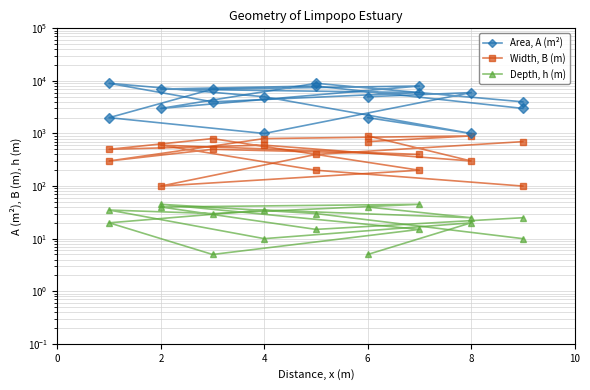

True or false: Depth, h (m) and Width, B (m) intersect in this chart.

False